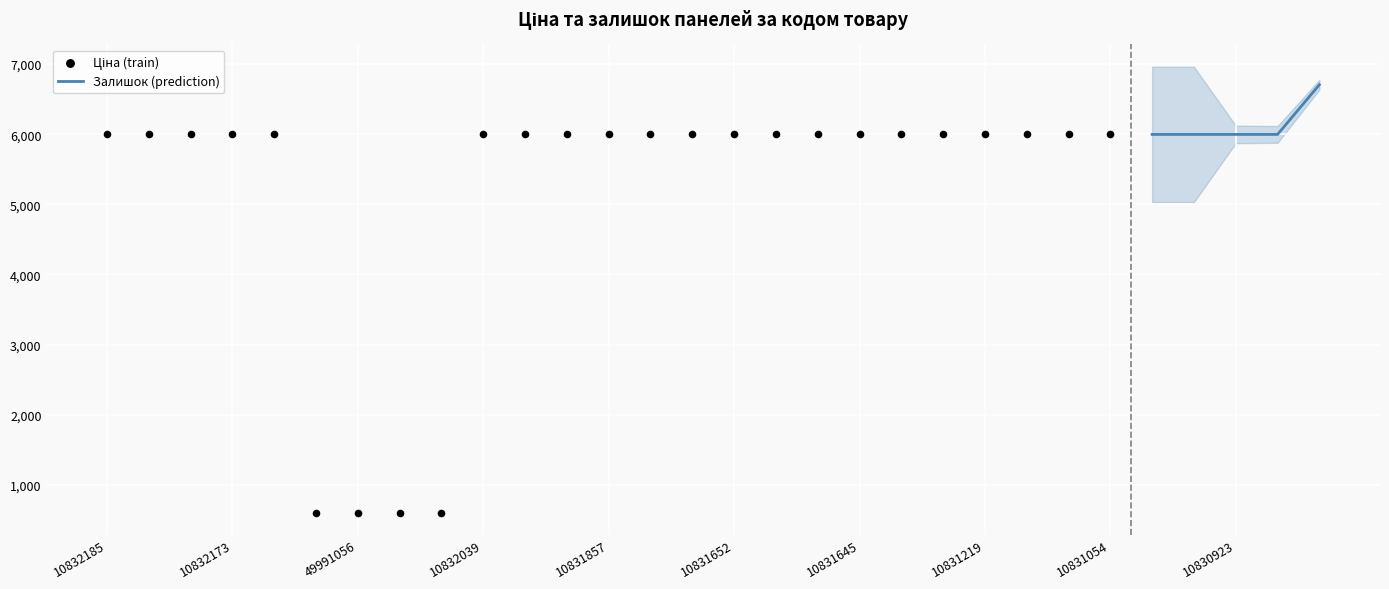

At how many categories does at least one series exceed 5934?

26